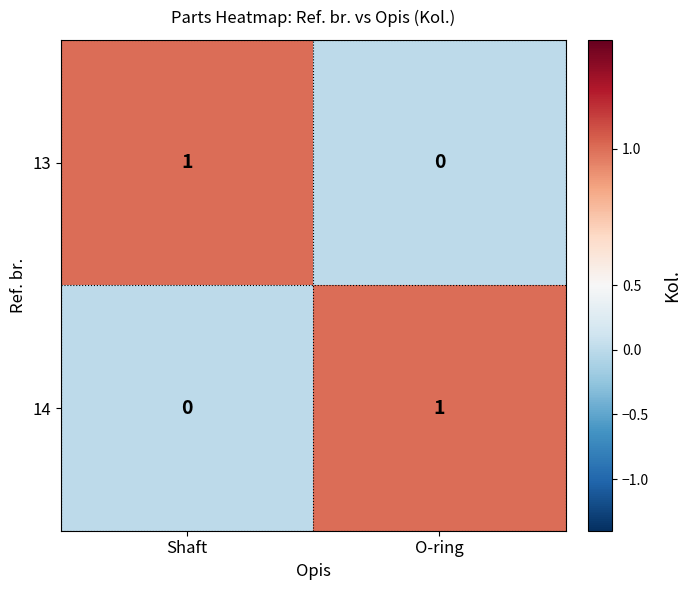

Count the number of data series in this chart.

2